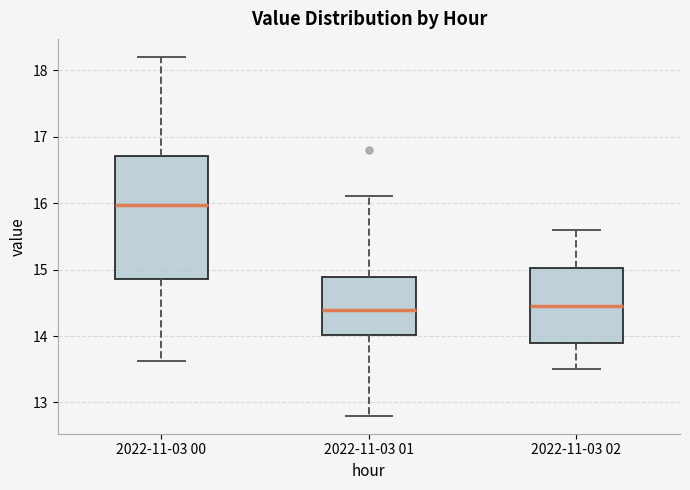

Comparing the boxes themselves (not the whiskers), which one is the tallest?

2022-11-03 00